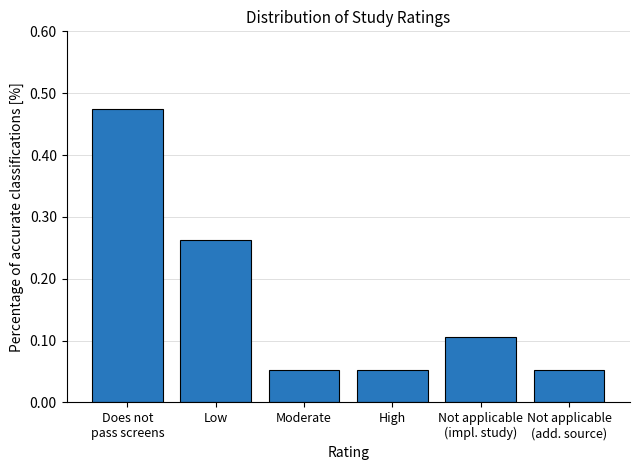

The value at High is 0.1. True or false?

True